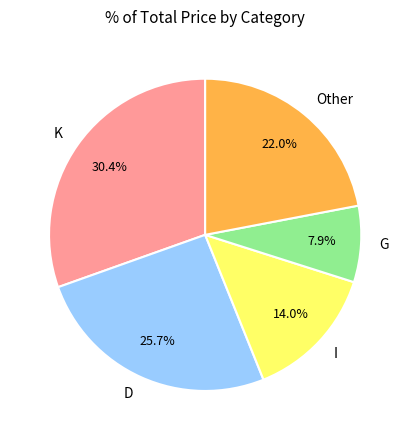

The D slice represents 1% of the pie. True or false?

False